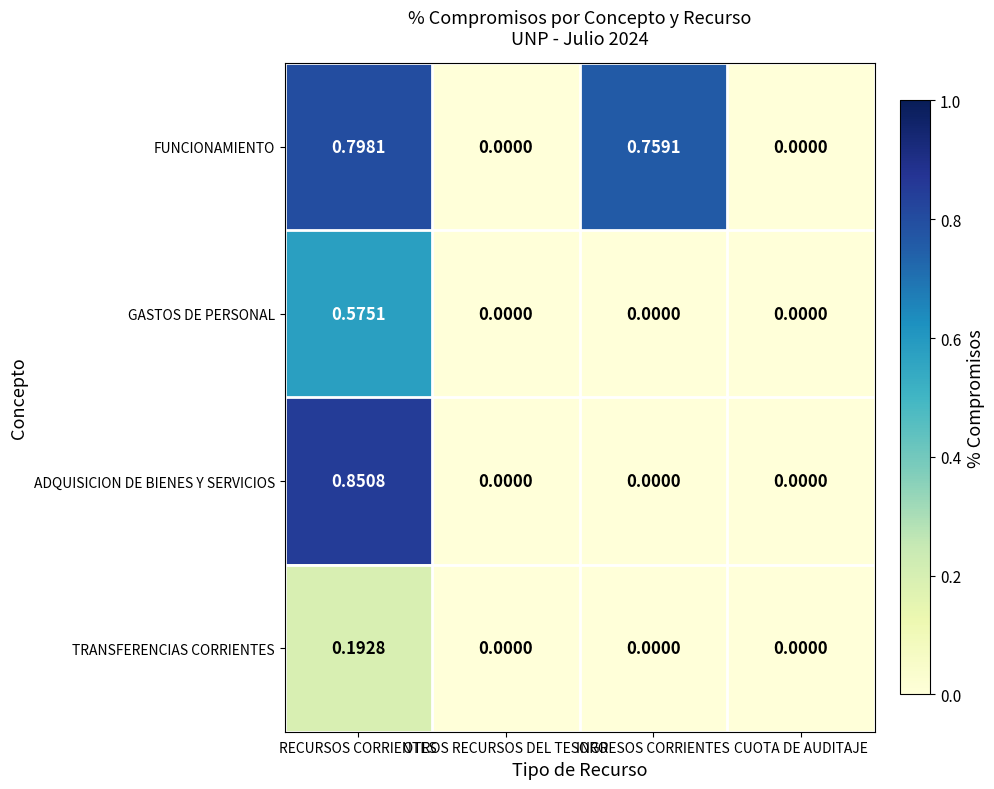

Which series has the widest spread of values?

ADQUISICION DE BIENES Y SERVICIOS